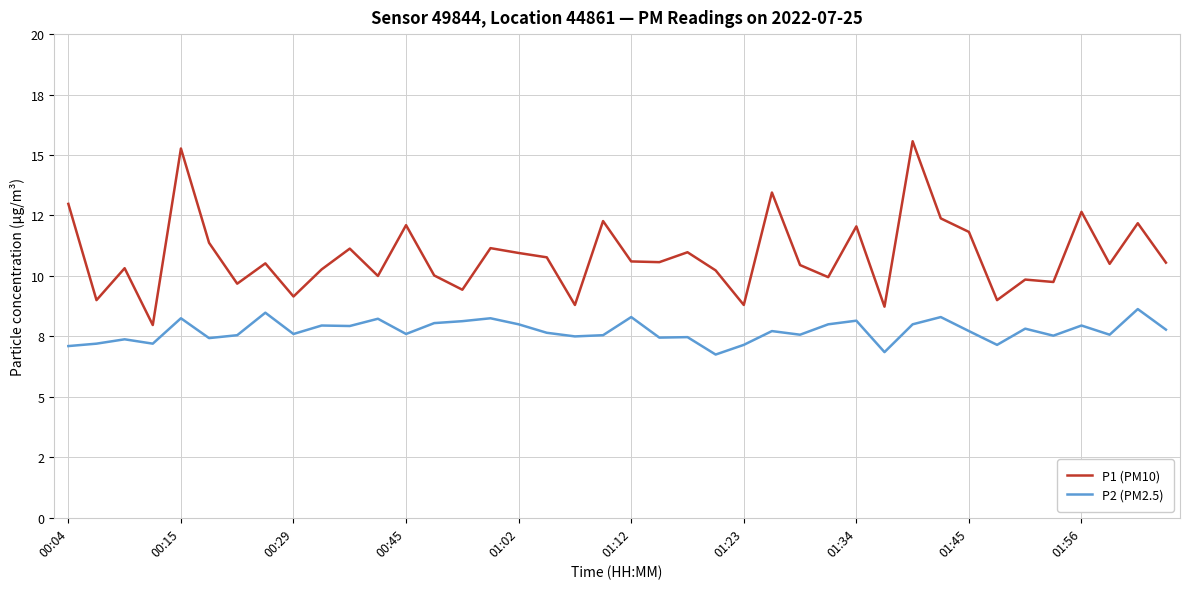

Which series has the largest total across all categories?

P1 (PM10)